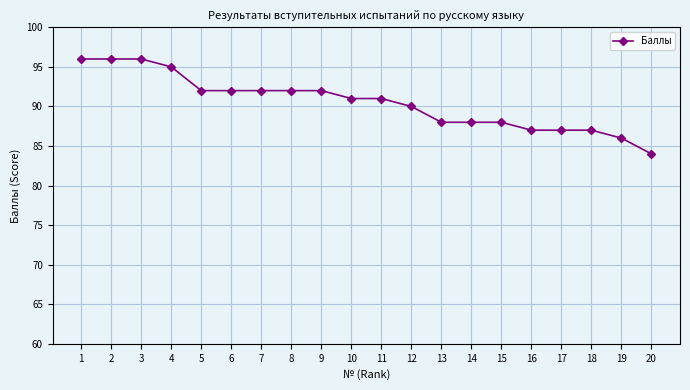

What is the value of the 18th point from the left?

87